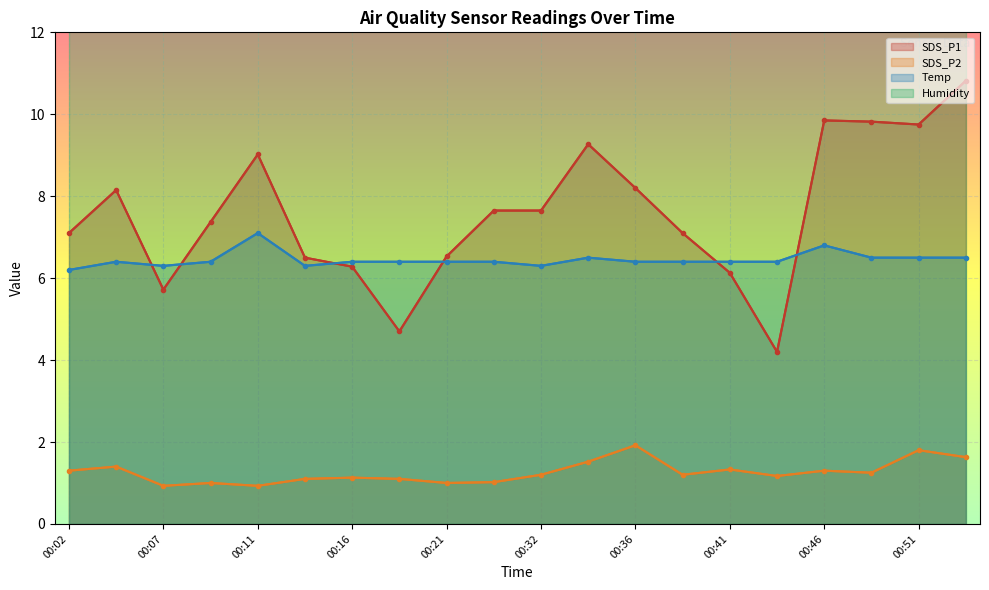

What is the difference between the highest and lowest values at 00:29?

6.6